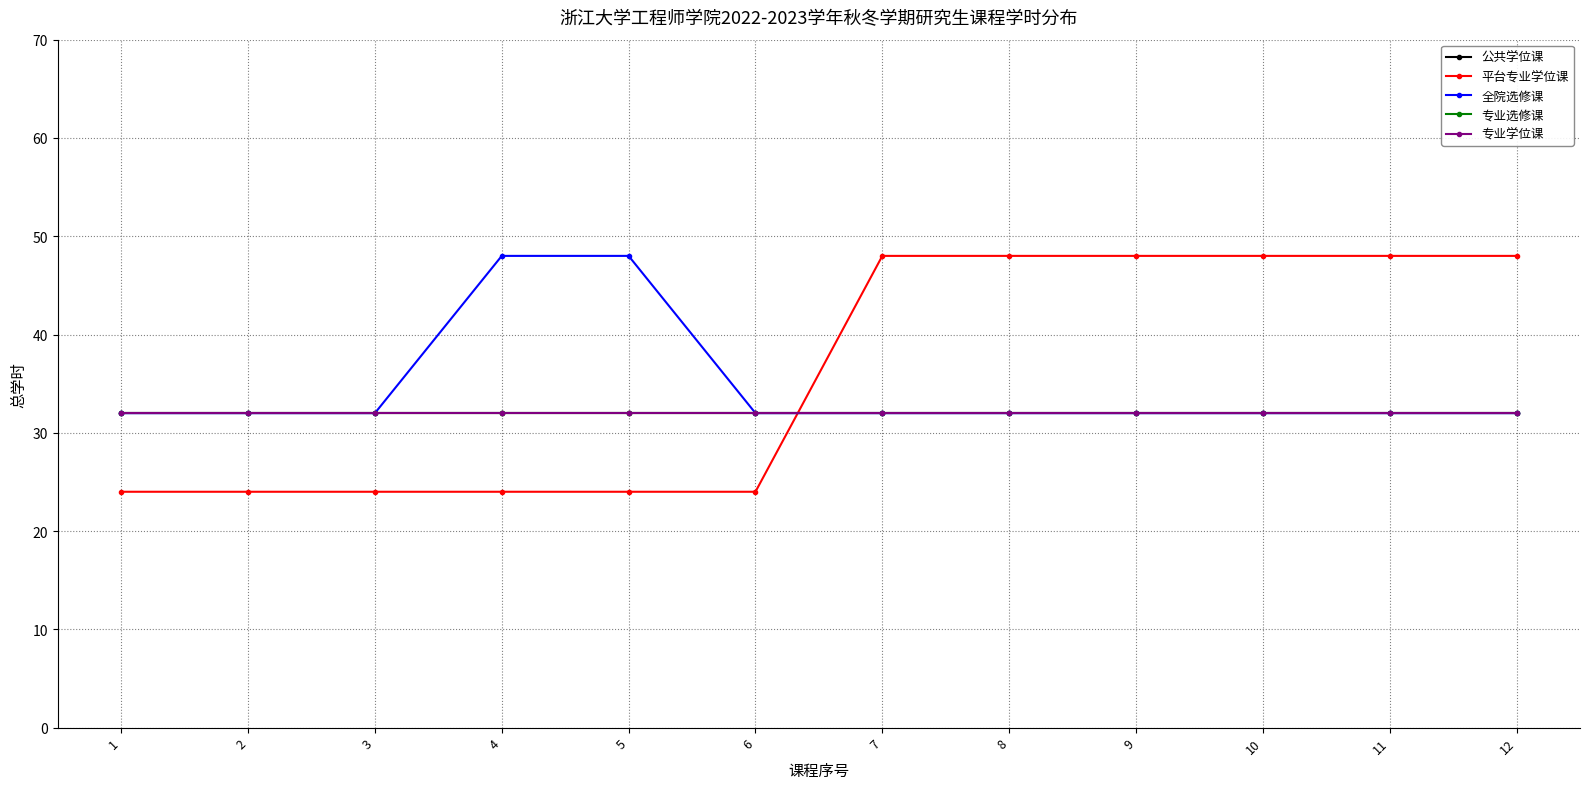

Reading right to left, transcribe all the data shown in this chart.

公共学位课: 12=32	11=32	10=32	9=32	8=32	7=32	6=32	5=32	4=32	3=32	2=32	1=32
平台专业学位课: 12=48	11=48	10=48	9=48	8=48	7=48	6=24	5=24	4=24	3=24	2=24	1=24
全院选修课: 12=32	11=32	10=32	9=32	8=32	7=32	6=32	5=48	4=48	3=32	2=32	1=32
专业选修课: 12=32	11=32	10=32	9=32	8=32	7=32	6=32	5=32	4=32	3=32	2=32	1=32
专业学位课: 12=32	11=32	10=32	9=32	8=32	7=32	6=32	5=32	4=32	3=32	2=32	1=32